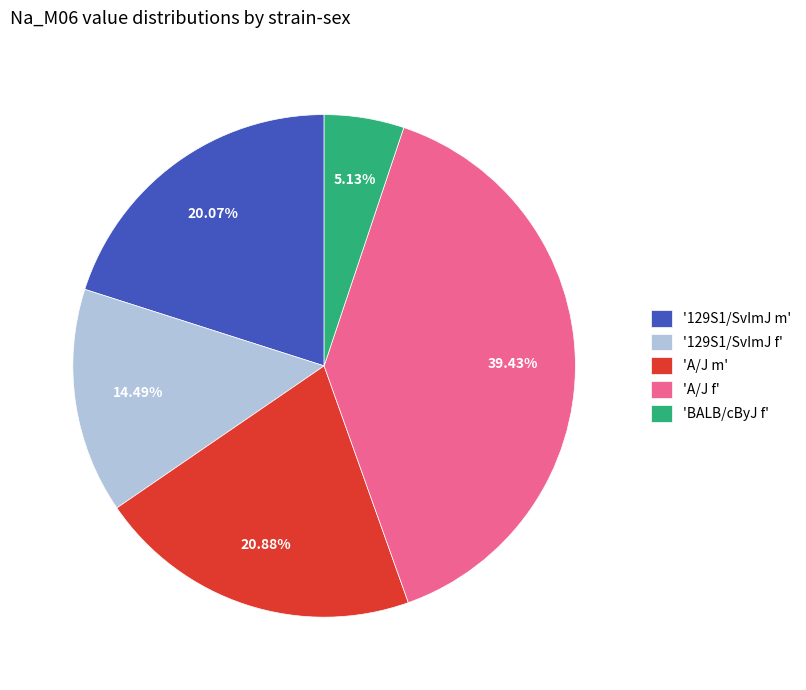

Combined, do '129S1/SvImJ f' and 'A/J m' account for over 50%?

No